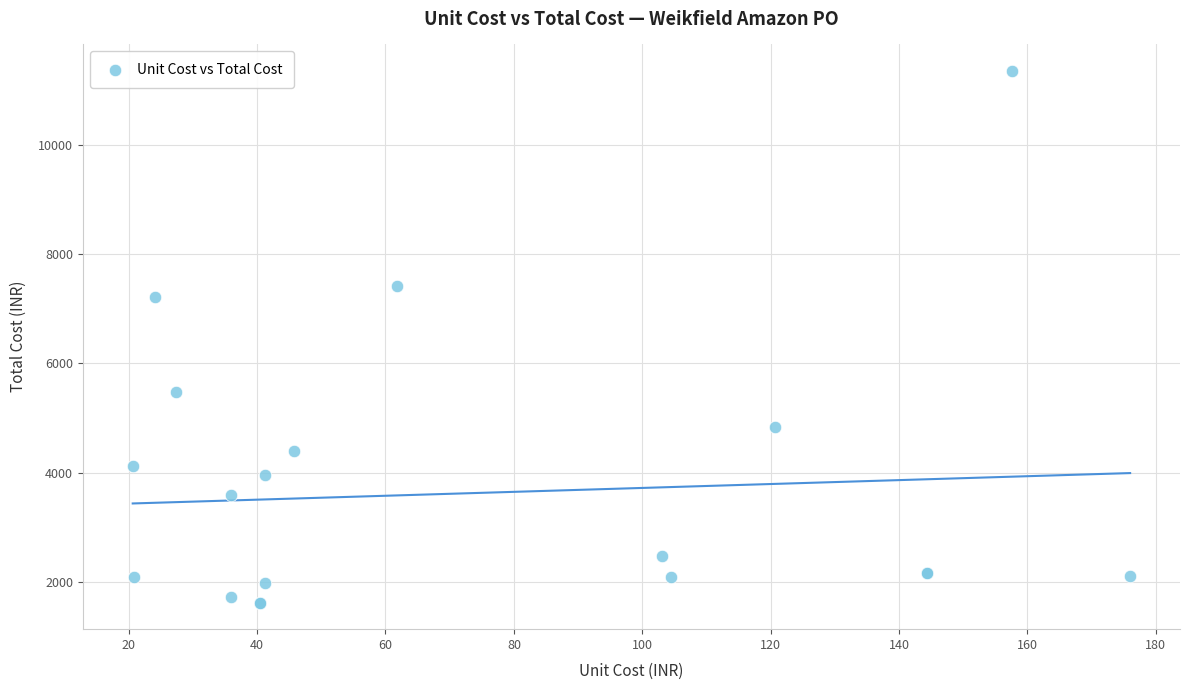

What Y value in the scatter plot is closest to 6485?

7218.0